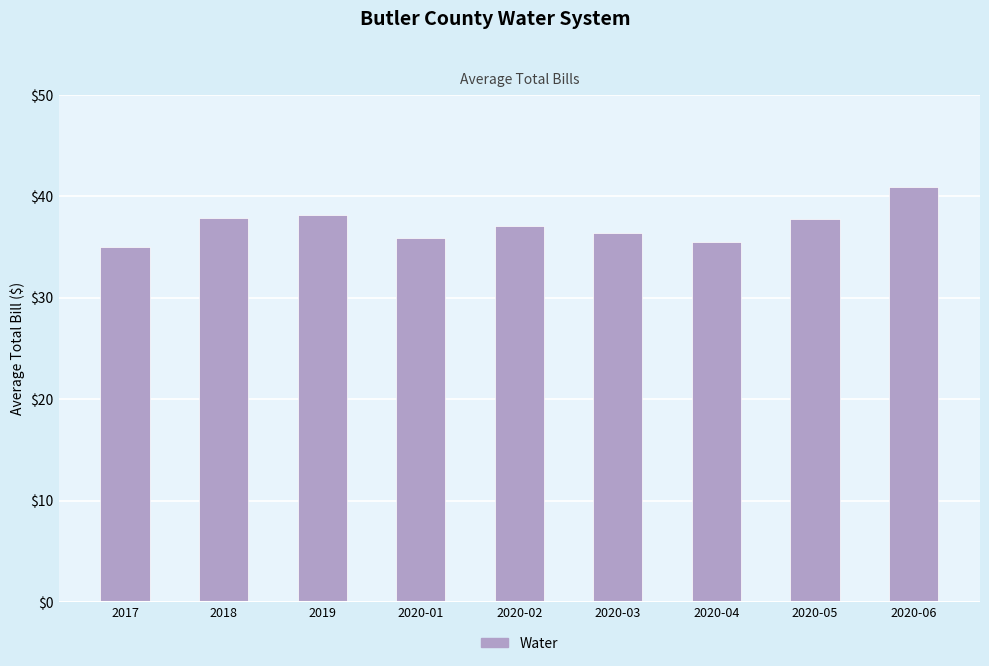

The value at 2020-05 is 21.9. True or false?

False